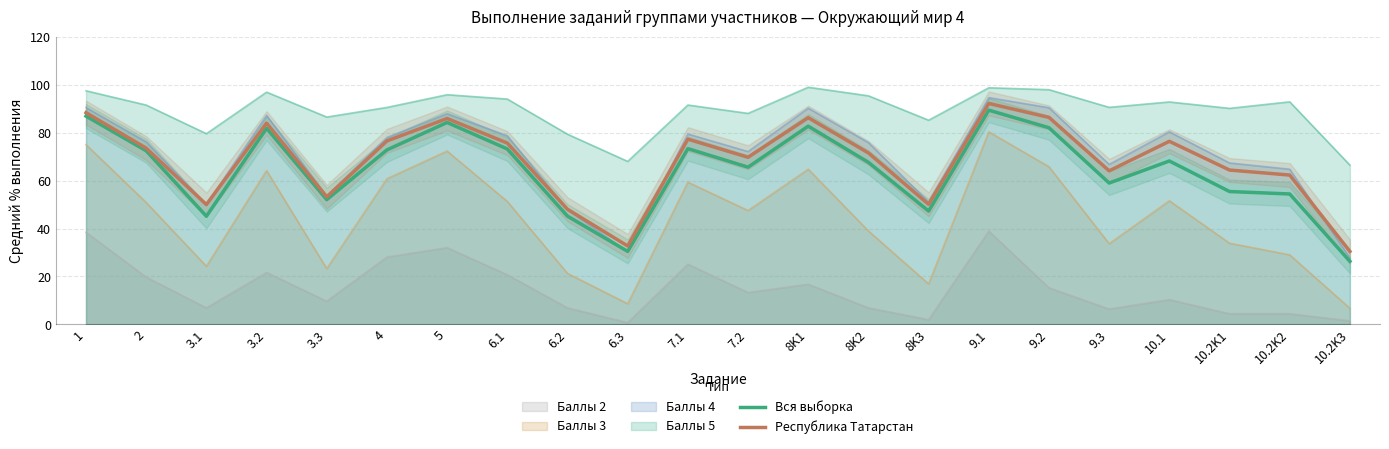

Reading left to right, list all the values displayed in this chart.

Вся выборка: 86.9	72.4	45.1	81.8	52.1	72.8	84.2	73.2	45.2	30.5	73.3	65.6	82.7	67.6	47.3	89.4	82.0	59.0	68.2	55.4	54.4	26.3
Республика Татарстан: 88.3	73.5	50.0	84.0	53.2	76.6	85.9	75.6	48.0	32.7	77.3	69.7	86.2	71.5	50.1	92.2	86.4	64.1	76.4	64.4	62.3	30.4